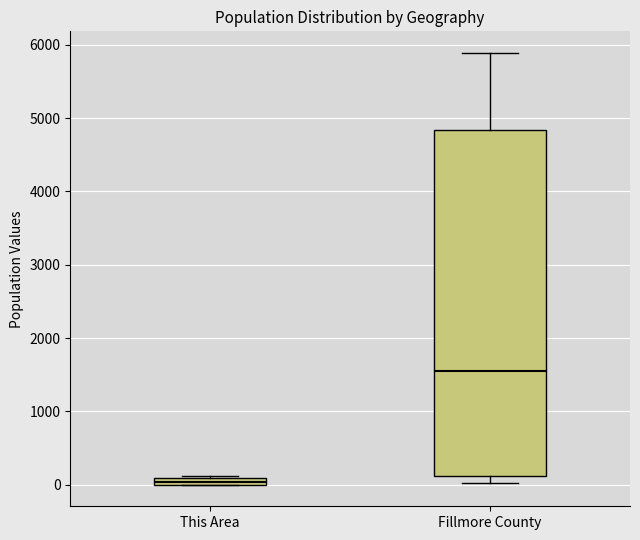

Where does the median line of the box for Fillmore County sit on the y-axis? The values are not printed on the chart, so give them approximately, as read against the axis.

1500